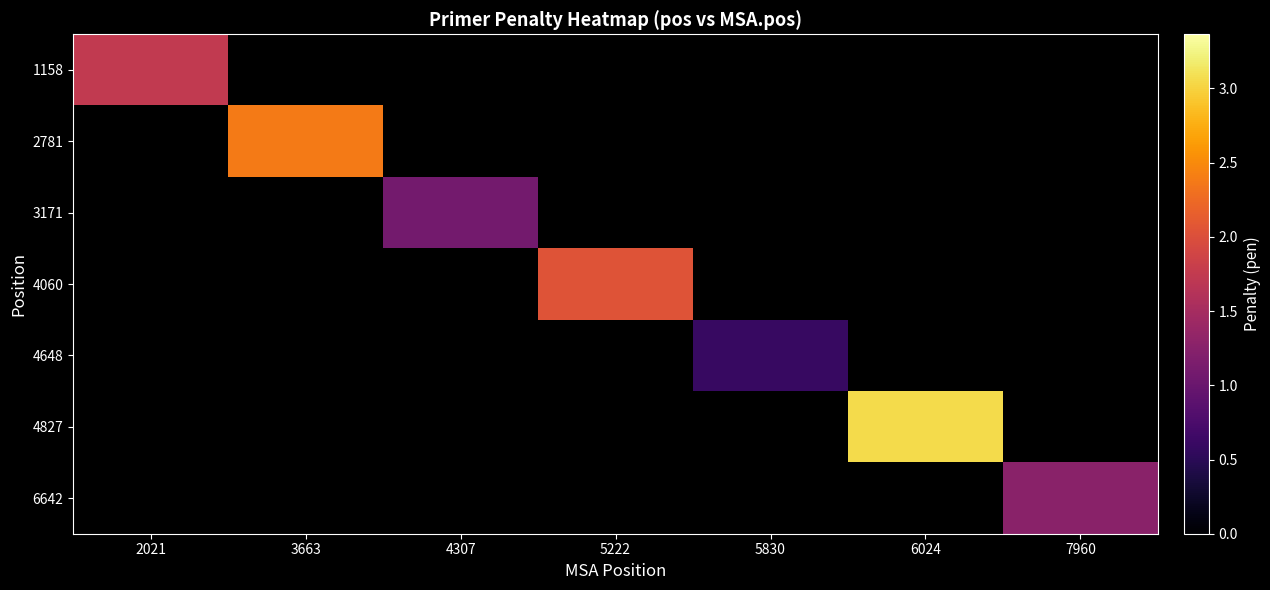

Is the value of 2781 at 2021 greater than the value of 6642 at 5222?

No